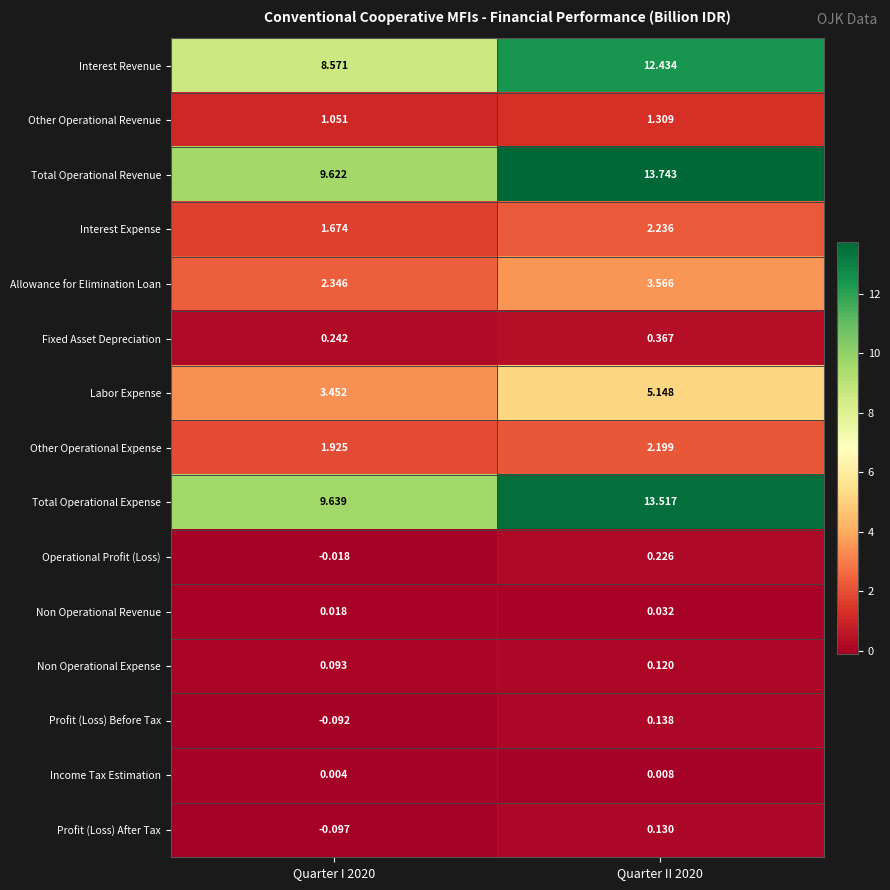

Which series has the largest total across all categories?

Total Operational Revenue